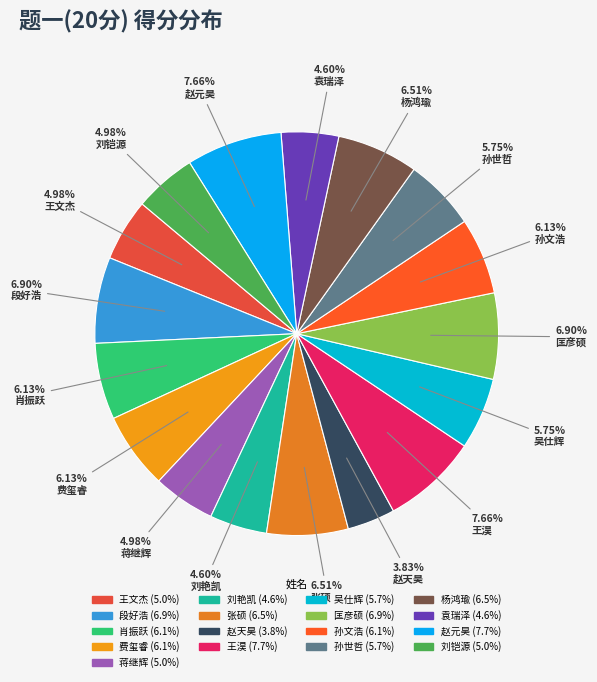

Is the sum of 王文杰 and 袁瑞泽 greater than half?

No